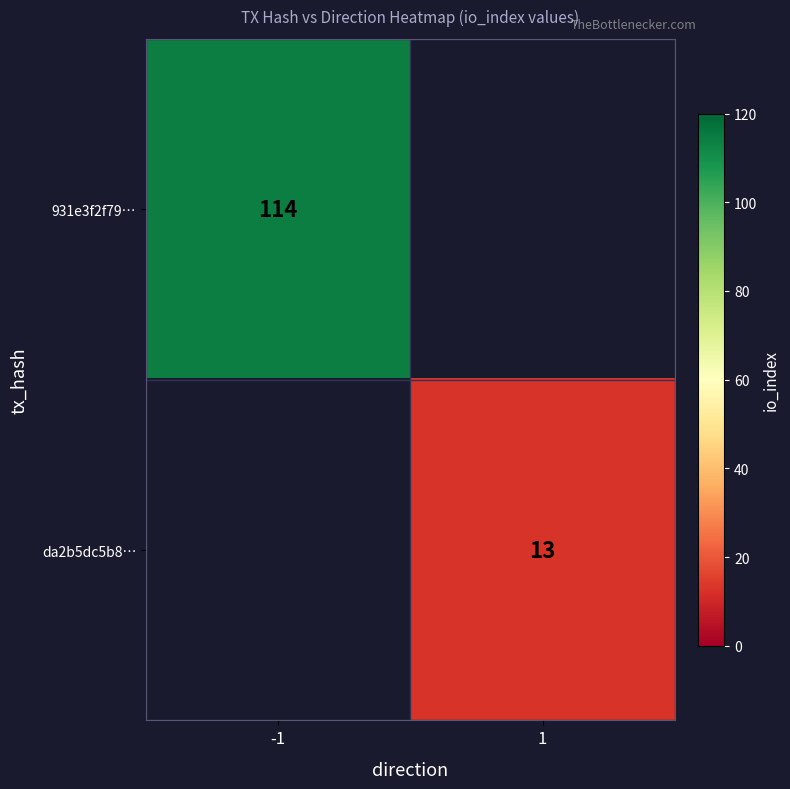

True or false: da2b5dc5b8… has a value of 20.2 at 1.

False